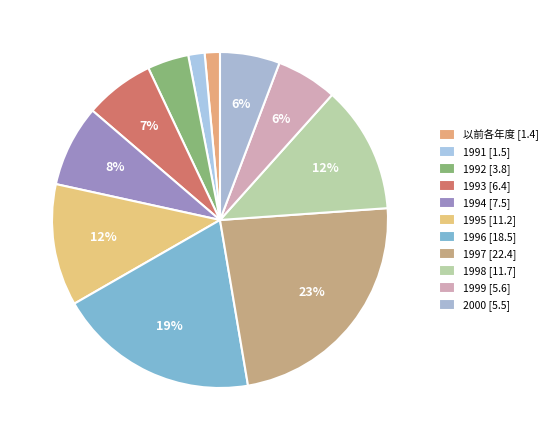

Rank the categories by value from highest to lowest.

1997, 1996, 1998, 1995, 1994, 1993, 1999, 2000, 1992, 1991, 以前各年度